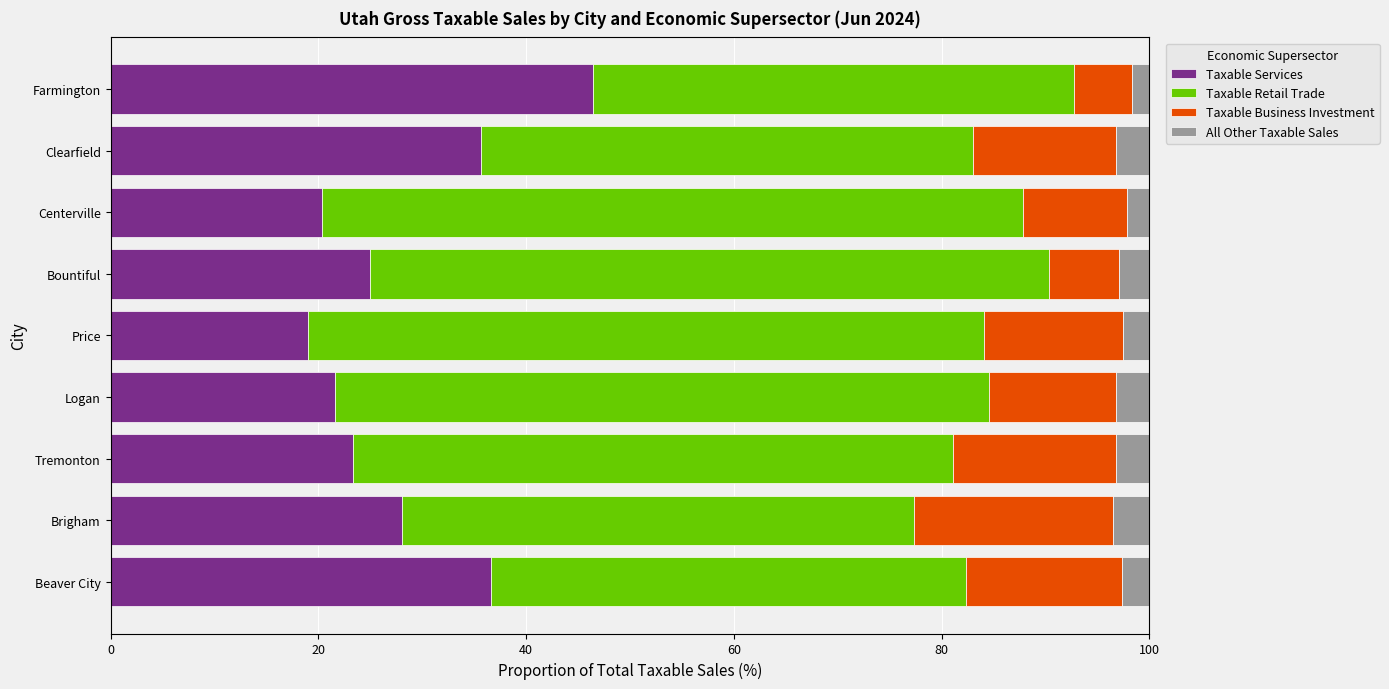

What is the difference between the Taxable Services values at Brigham and Bountiful?

3.1